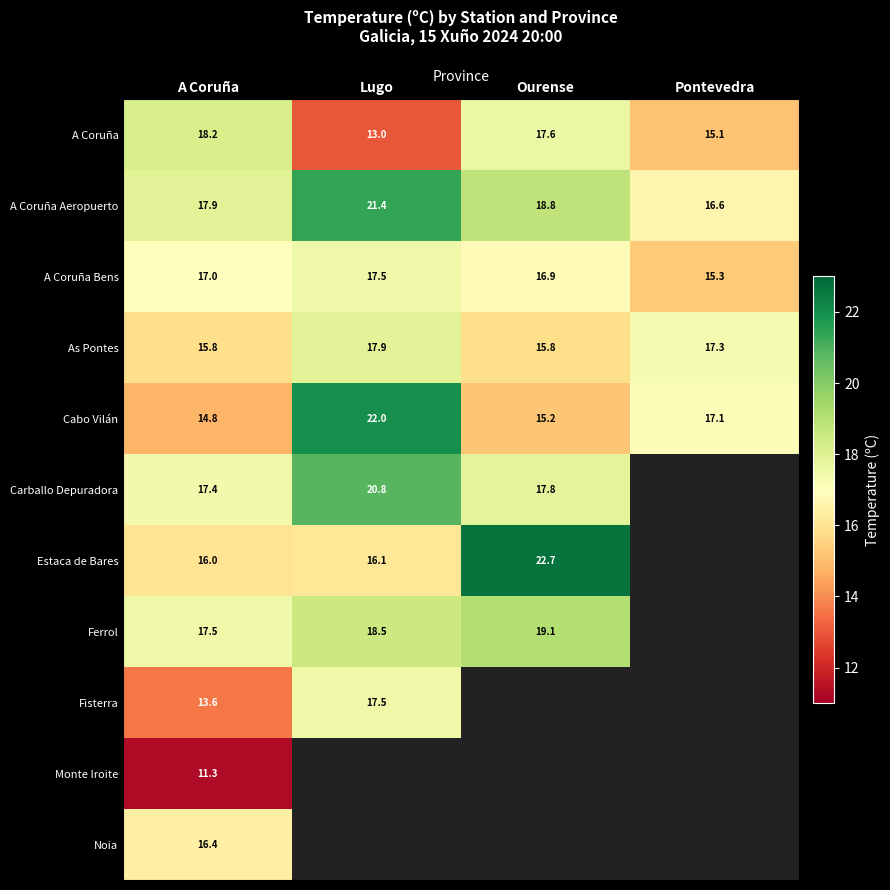

Is it true that Cabo Vilán equals 15.2 at Ourense?

True